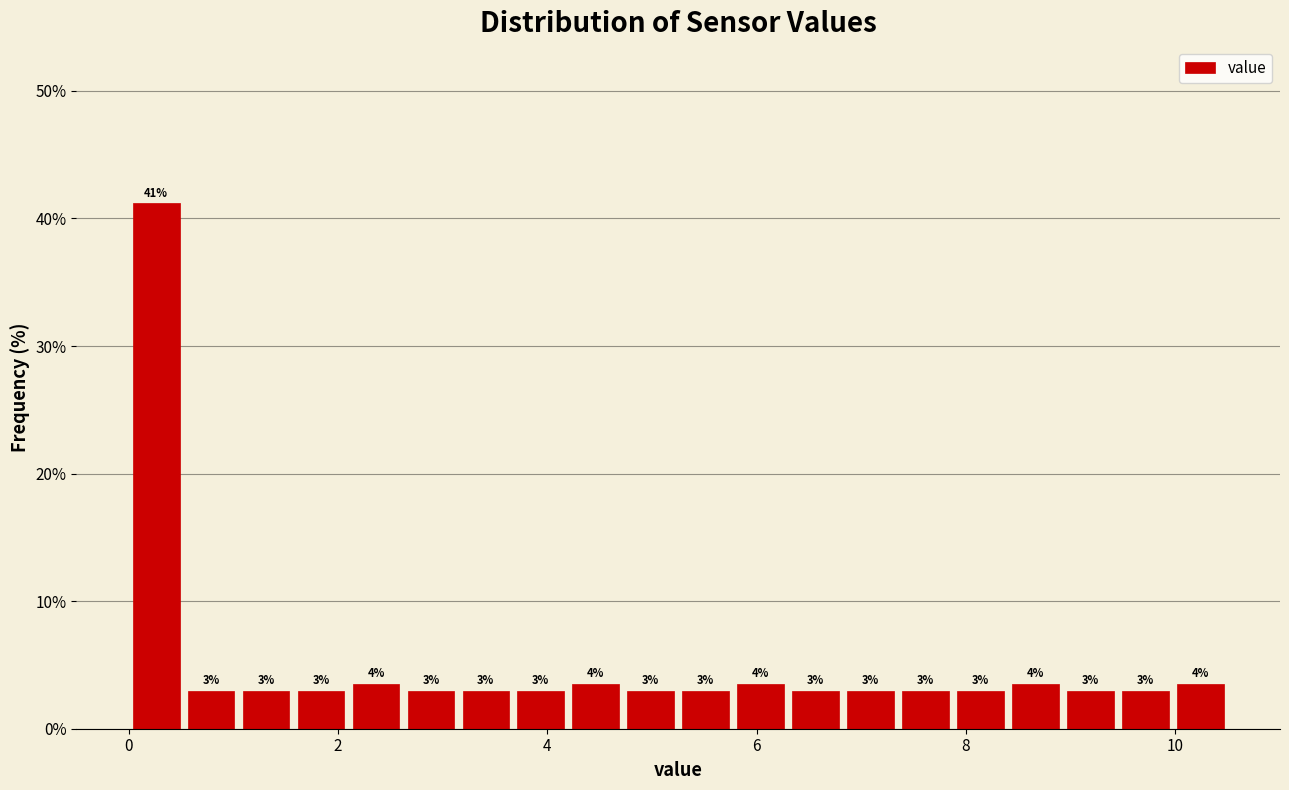

Read against the x-axis, roughly where is the centre of the tallest bar?

0.2